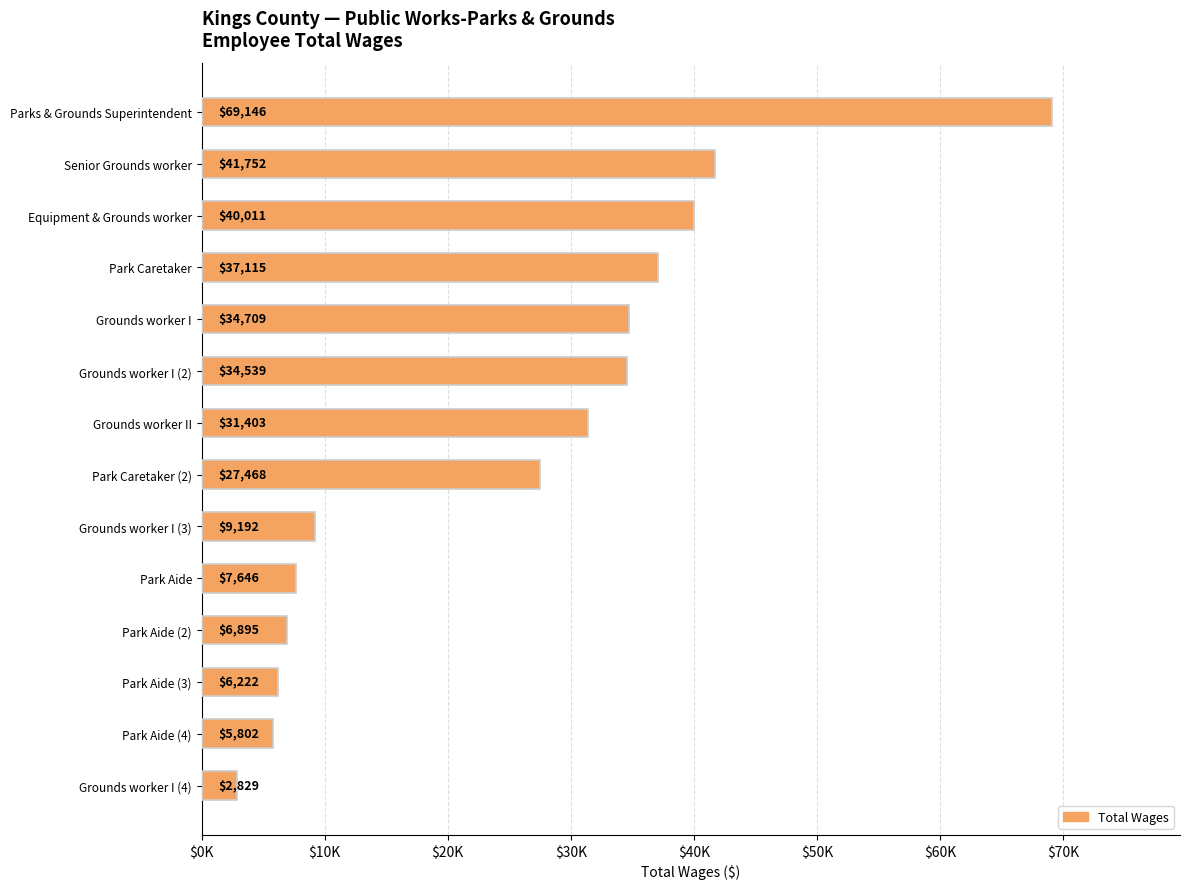

Which label corresponds to the smallest value in the chart?

Grounds worker I (4)